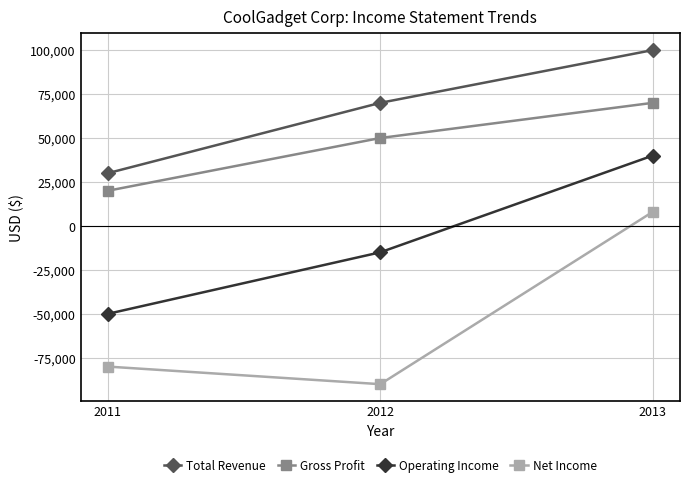

What is the difference between the maximum and minimum values in the Total Revenue series?

70000